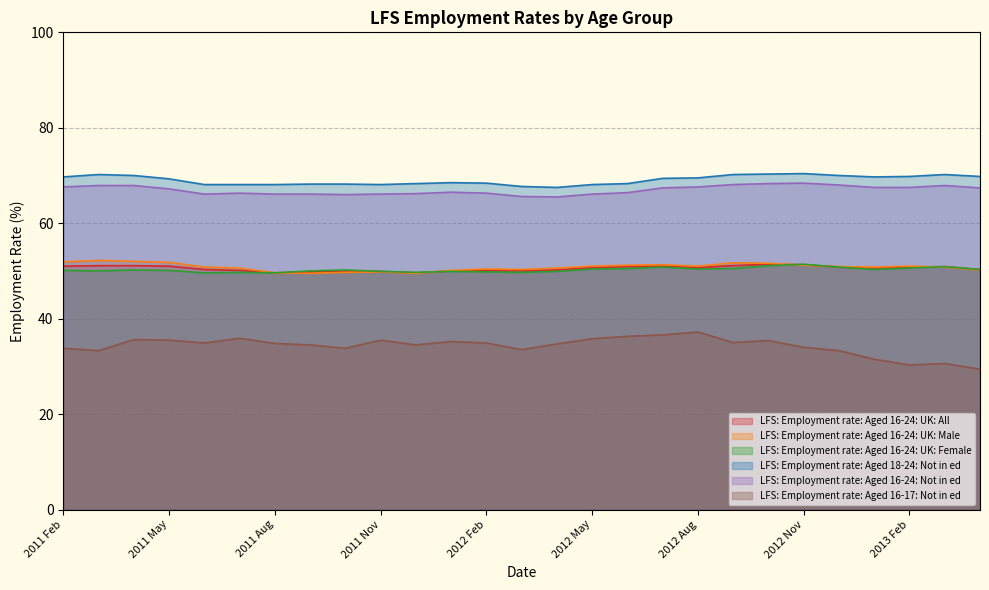

Which series has the largest total across all categories?

LFS: Employment rate: Aged 18-24: Not in ed